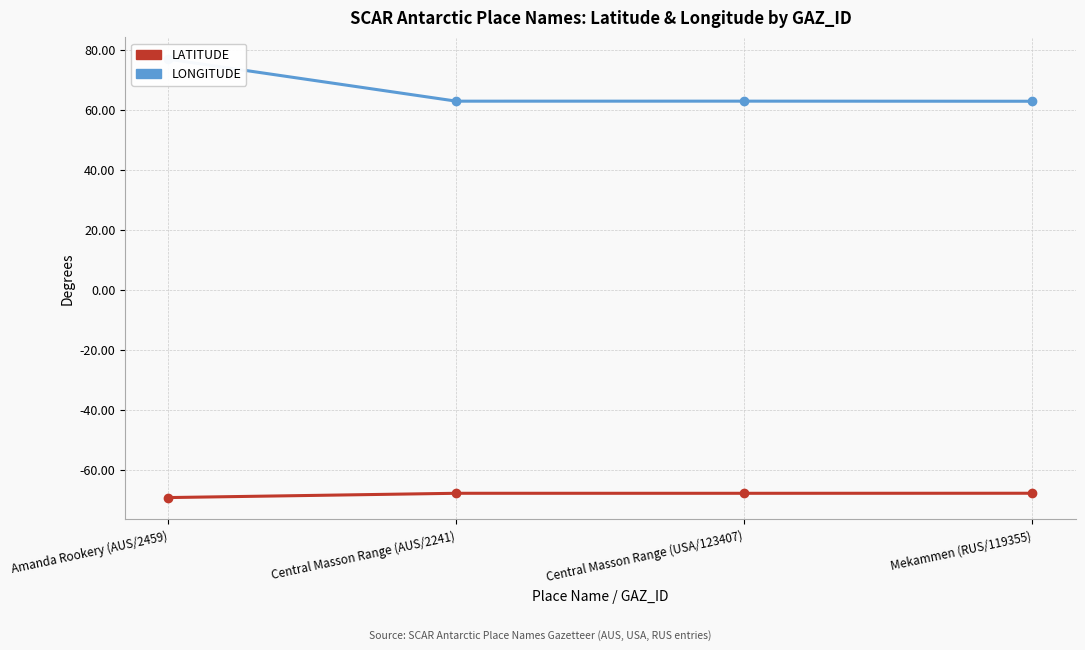

Which series has the largest total across all categories?

LONGITUDE